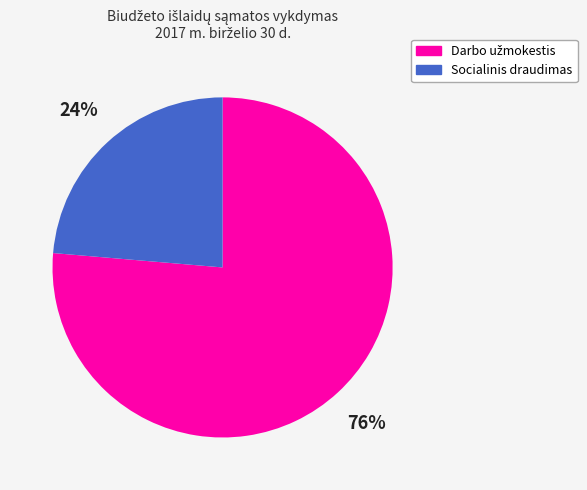

Is there any slice that represents more than half of the pie?

Yes